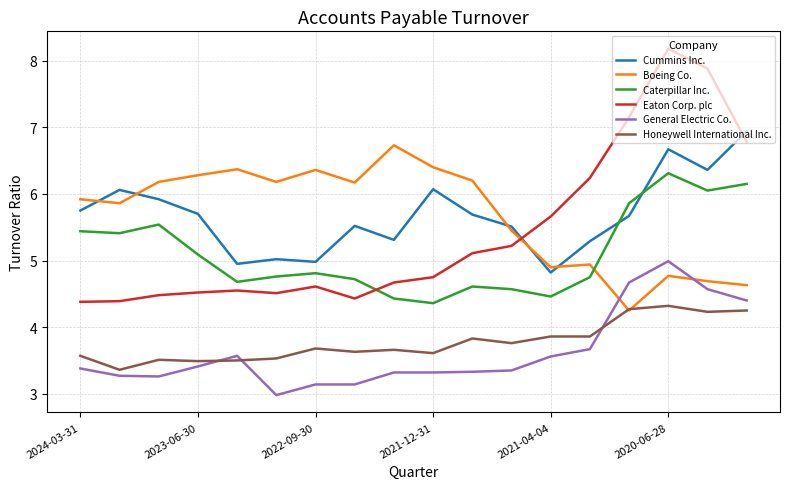

True or false: Eaton Corp. plc and General Electric Co. intersect in this chart.

False